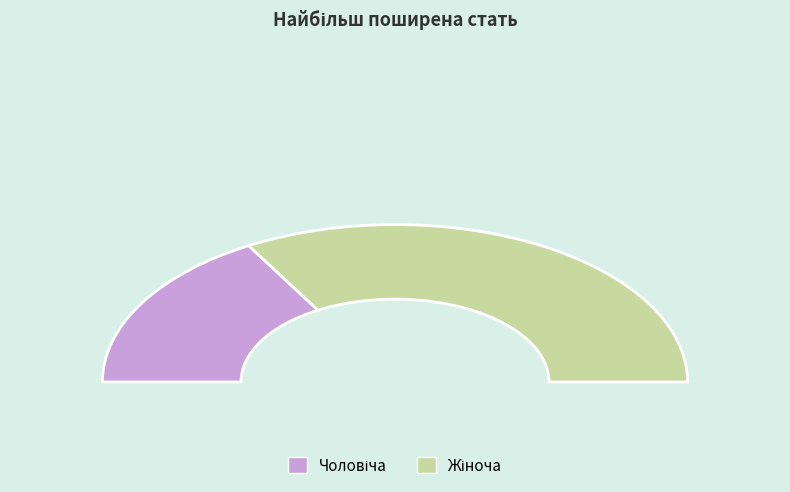

Rank the categories by value from highest to lowest.

Жіноча, Чоловіча